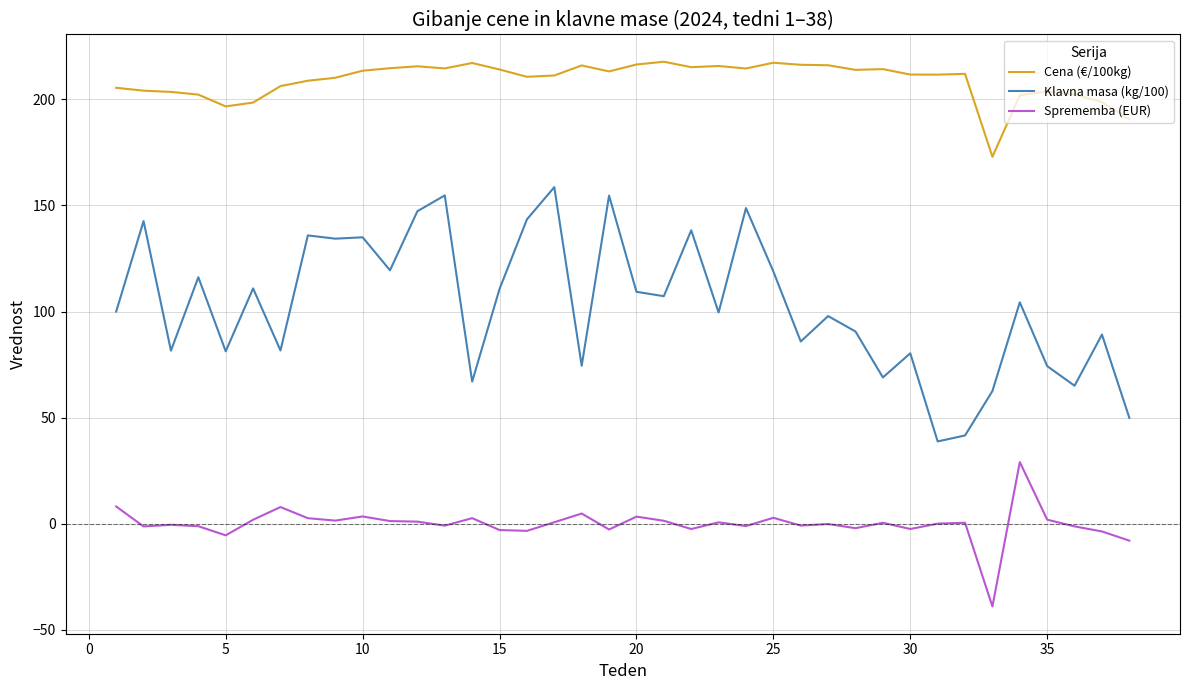

Which series has the largest total across all categories?

Cena (€/100kg)